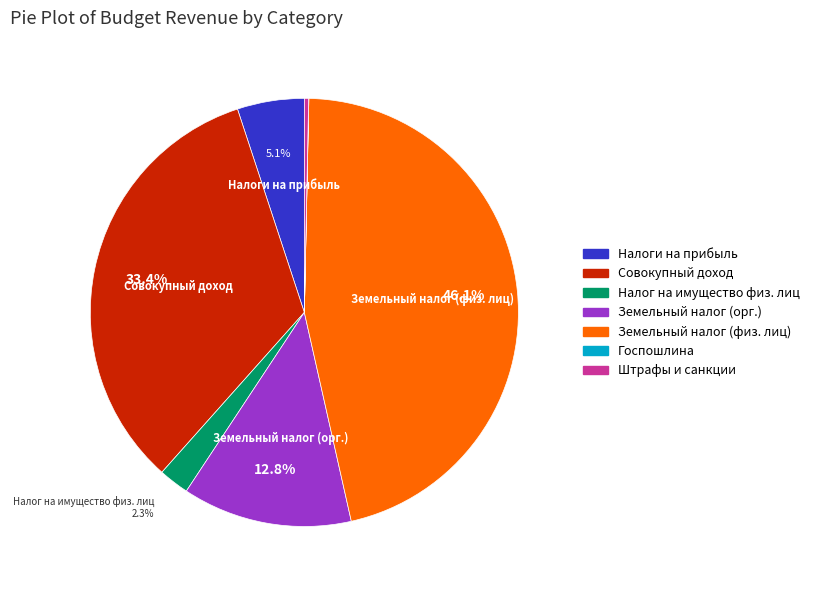

Does any single category account for the majority?

No